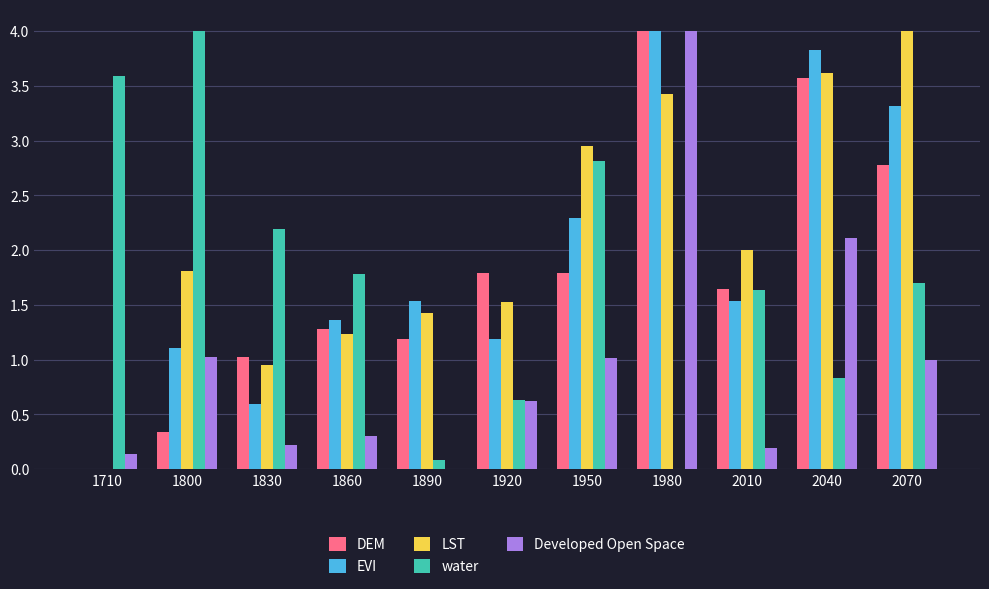

What is the difference between the LST values at 2070 and 1860?

2.8